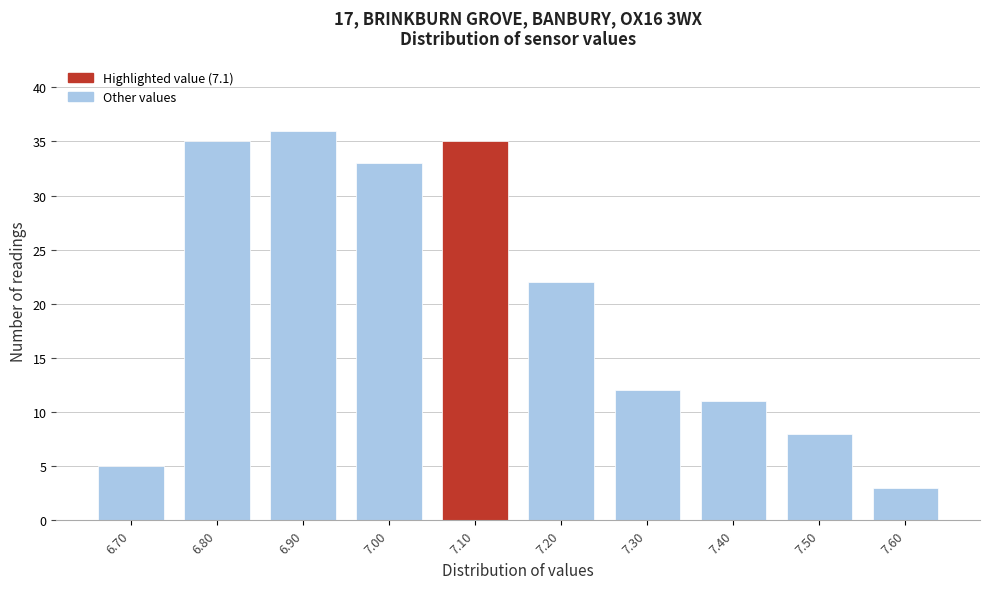

Which range on the x-axis has the tallest bar?

6.85 to 6.95